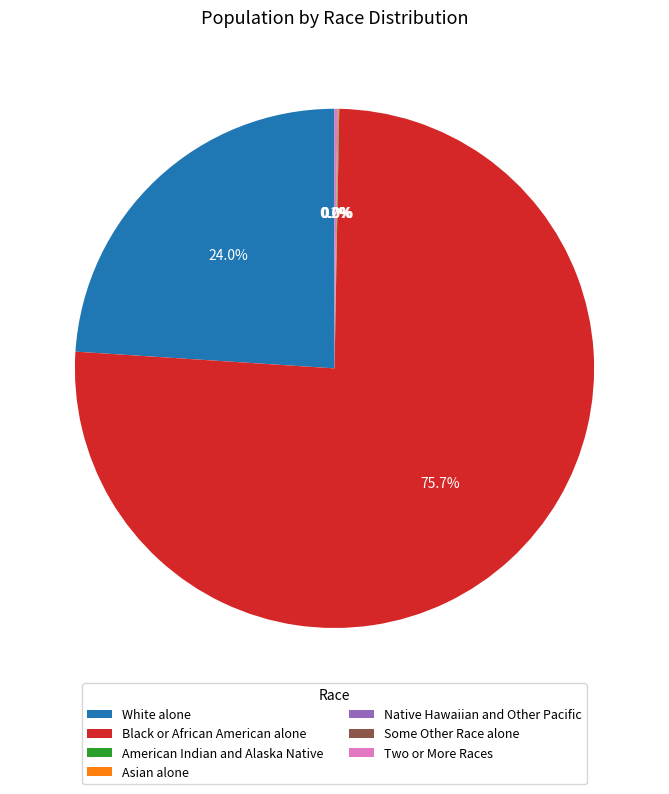

Does any single category account for the majority?

Yes